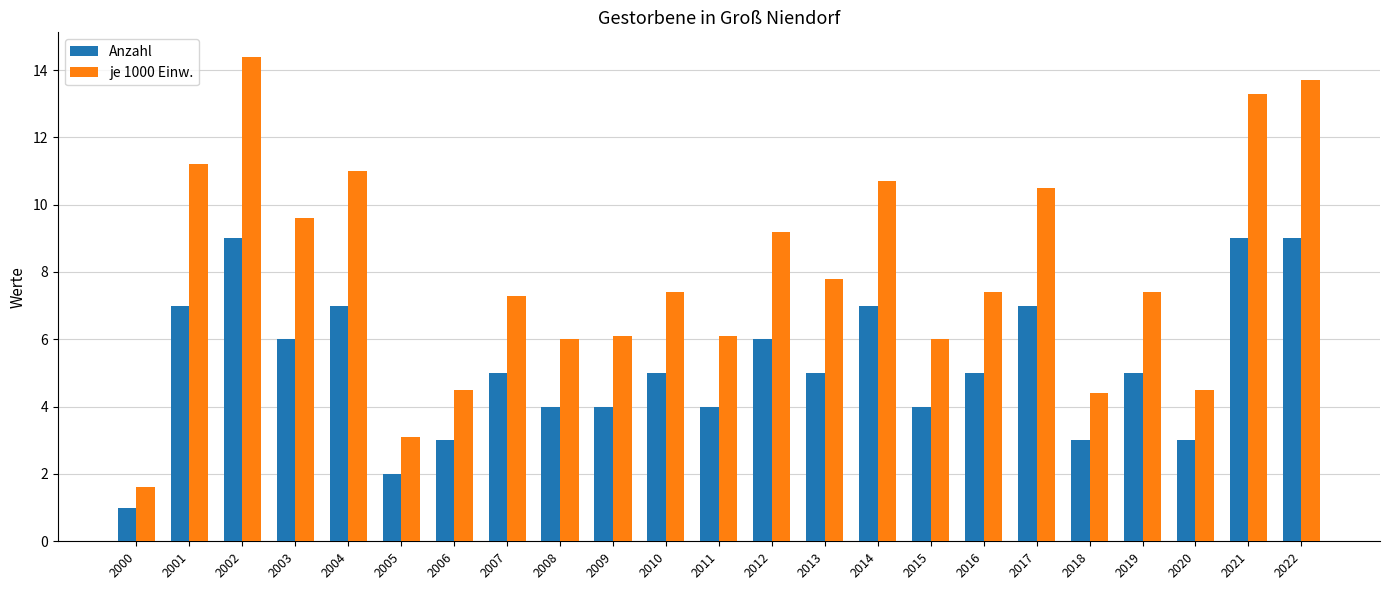

Reading left to right, list all the values displayed in this chart.

Anzahl: 2000=1.0	2001=7.0	2002=9.0	2003=6.0	2004=7.0	2005=2.0	2006=3.0	2007=5.0	2008=4.0	2009=4.0	2010=5.0	2011=4.0	2012=6.0	2013=5.0	2014=7.0	2015=4.0	2016=5.0	2017=7.0	2018=3.0	2019=5.0	2020=3.0	2021=9.0	2022=9.0
je 1000 Einw.: 2000=1.6	2001=11.2	2002=14.4	2003=9.6	2004=11.0	2005=3.1	2006=4.5	2007=7.3	2008=6.0	2009=6.1	2010=7.4	2011=6.1	2012=9.2	2013=7.8	2014=10.7	2015=6.0	2016=7.4	2017=10.5	2018=4.4	2019=7.4	2020=4.5	2021=13.3	2022=13.7